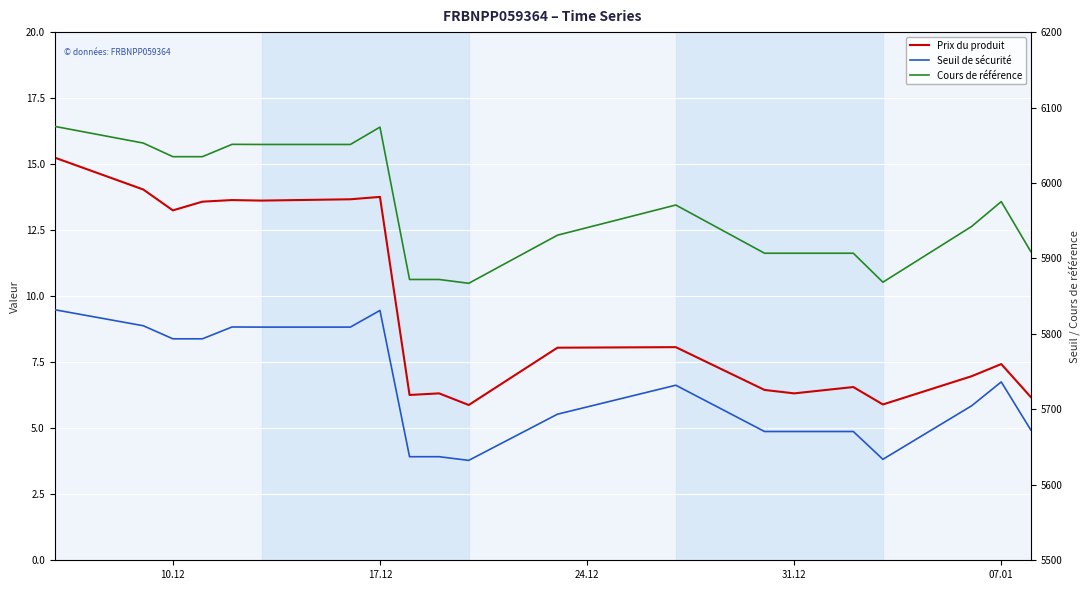

Which series has the largest total across all categories?

Cours de référence